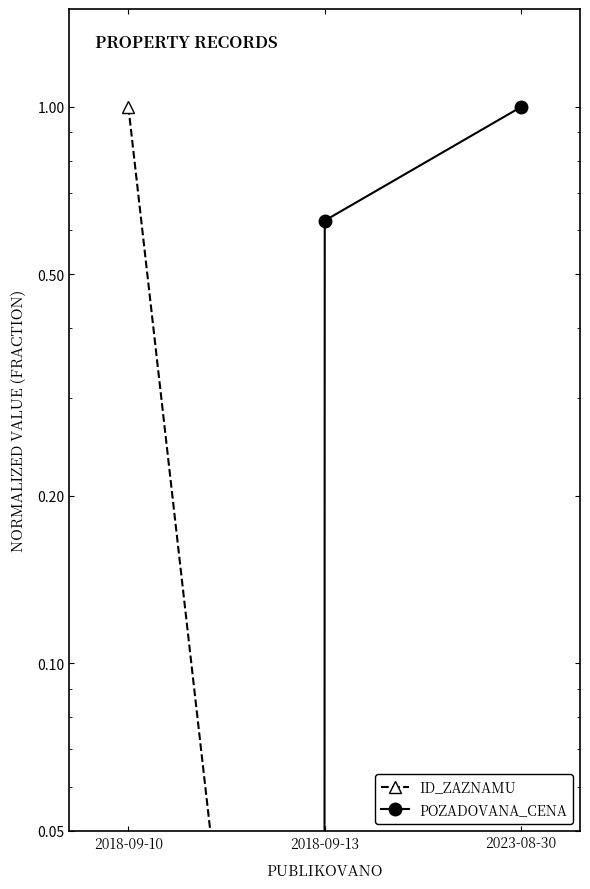

Which label corresponds to the largest value in the chart?

2018-09-10